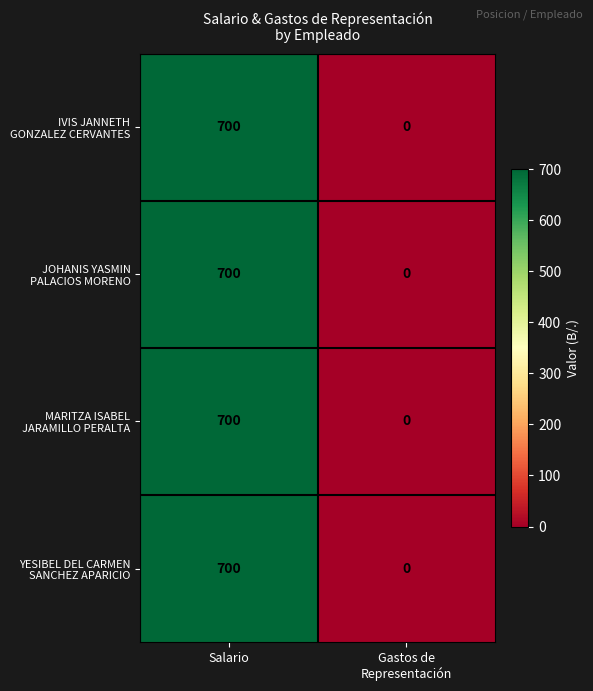

Which category has the highest value across all series?

Salario